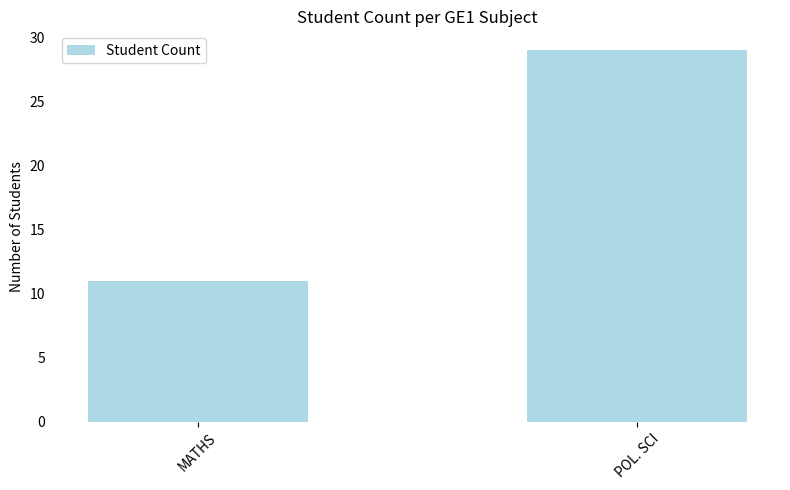

True or false: the data shows 11 at MATHS.

True